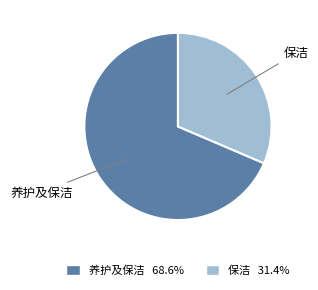

What is the largest slice in the pie chart?

养护及保洁